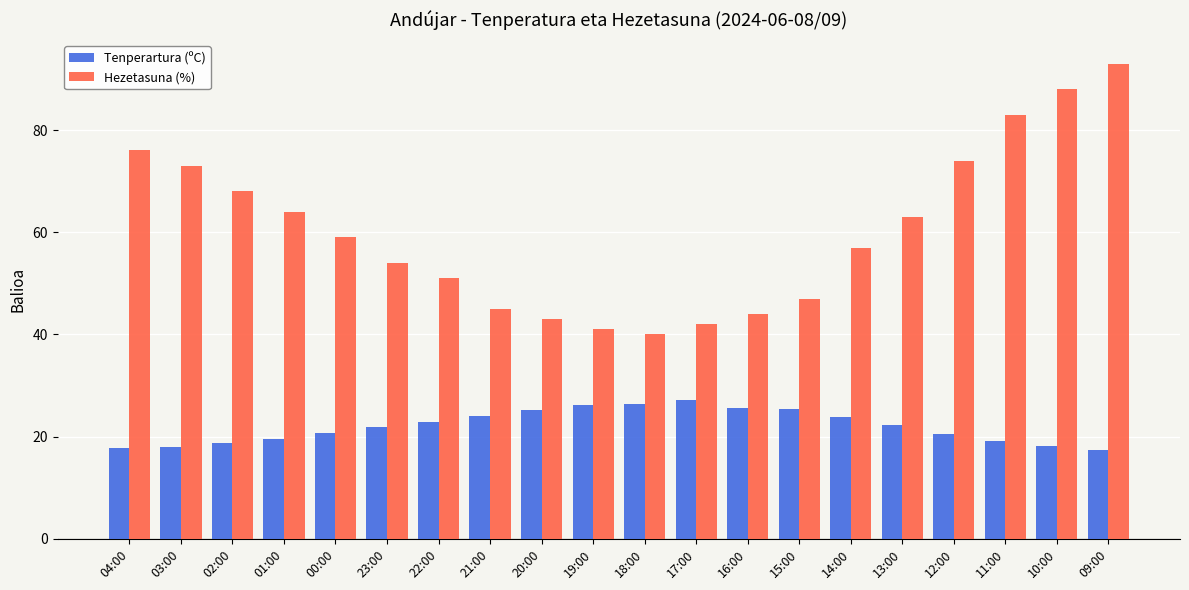

Is the value of Hezetasuna (%) at 10:00 greater than the value of Tenperartura (ºC) at 19:00?

Yes